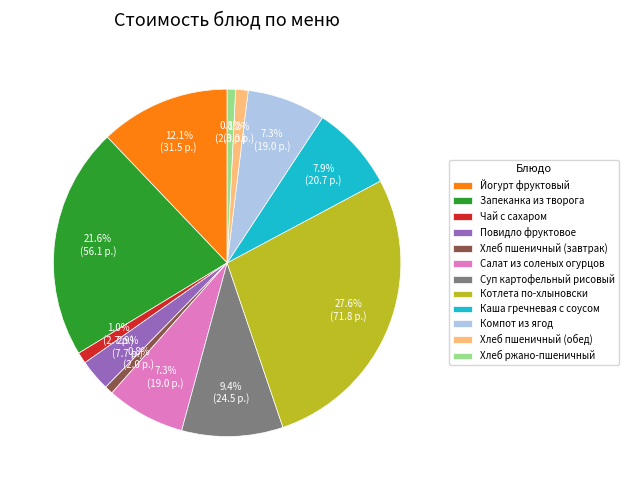

Is Салат из соленых огурцов the majority of the pie?

No